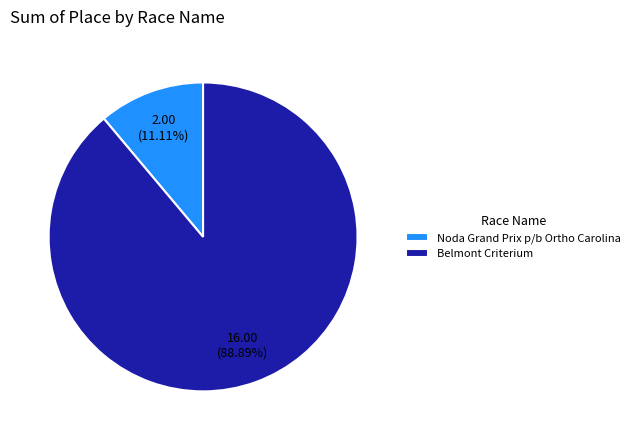

What percentage do Noda Grand Prix p/b Ortho Carolina and Belmont Criterium together represent?

100.0%